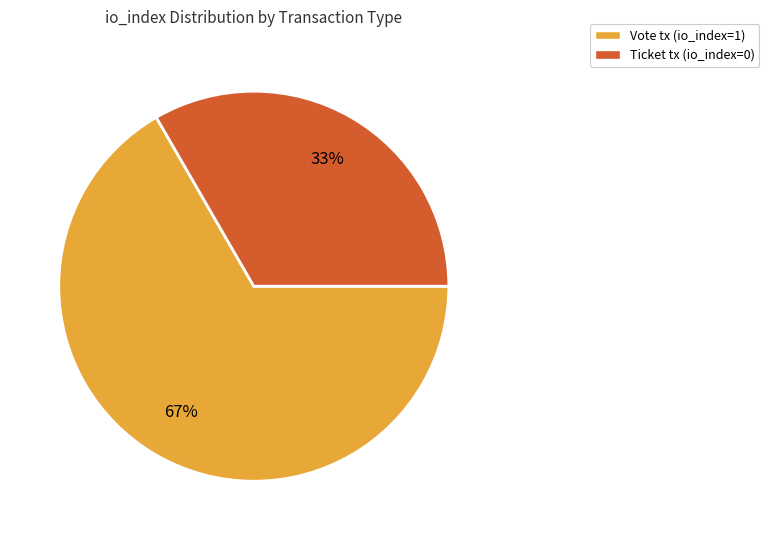

Which has a higher value, Ticket tx (io_index=0) or Vote tx (io_index=1)?

Vote tx (io_index=1)